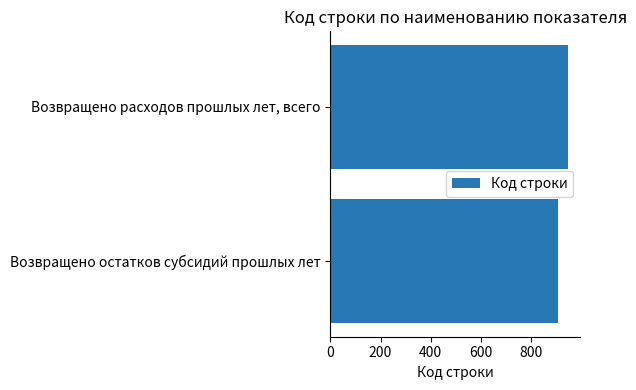

What is the difference between the maximum and minimum values?

40